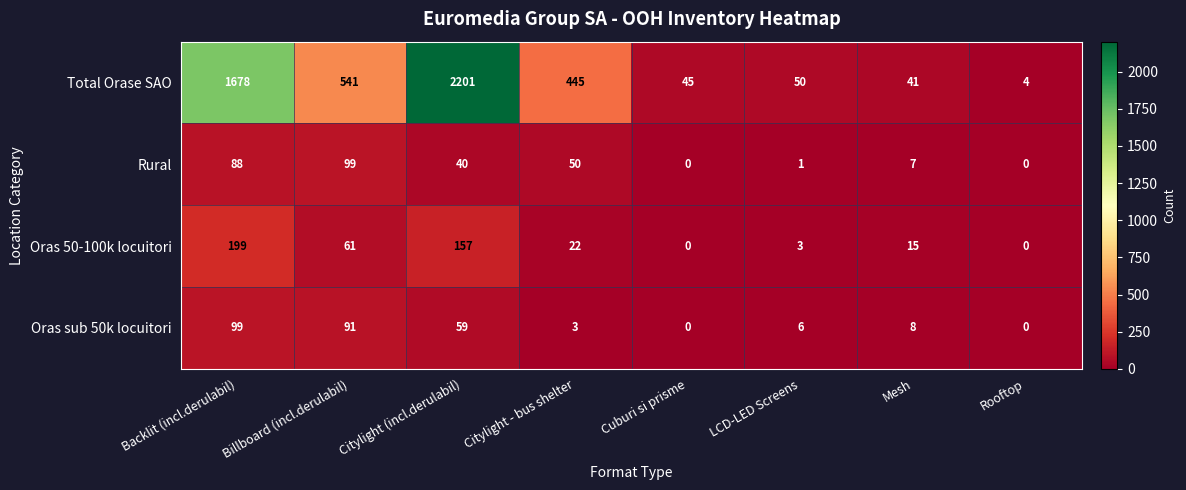

The Total Orase SAO series shows 45 at Cuburi si prisme. True or false?

True